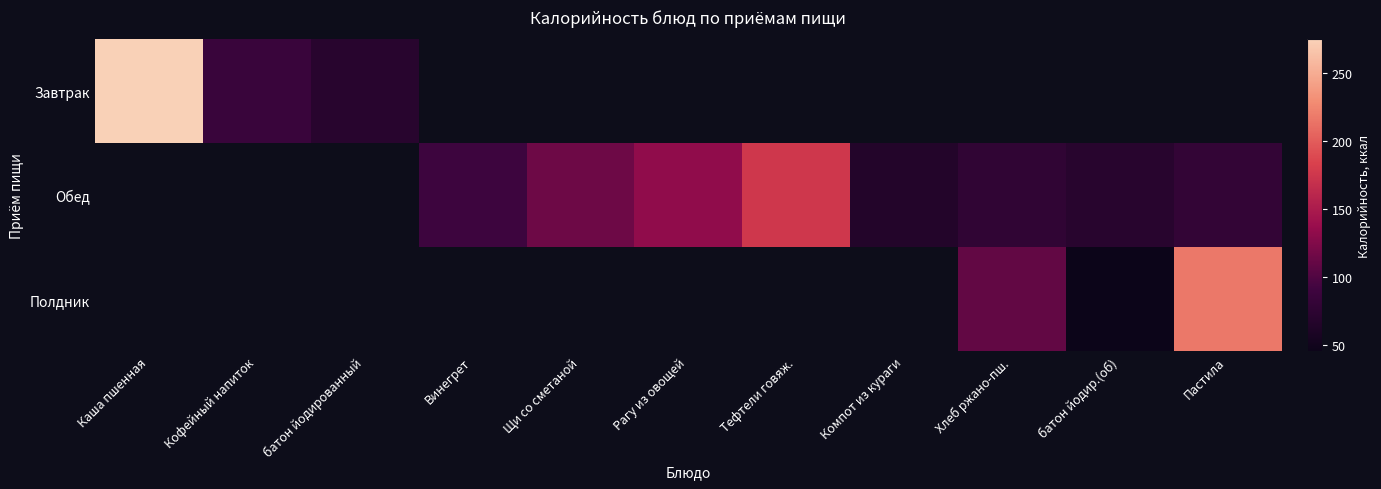

At how many categories does at least one series exceed 260?

1